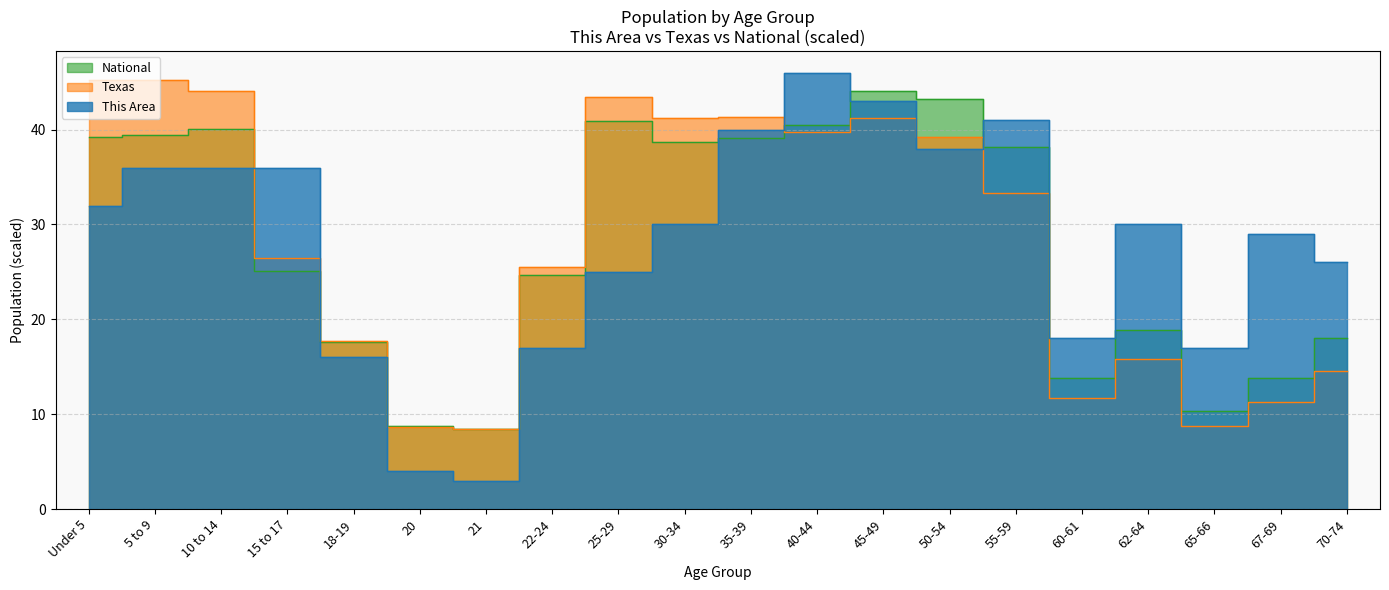

Which series changed the most between 25-29 and 40-44?

This Area